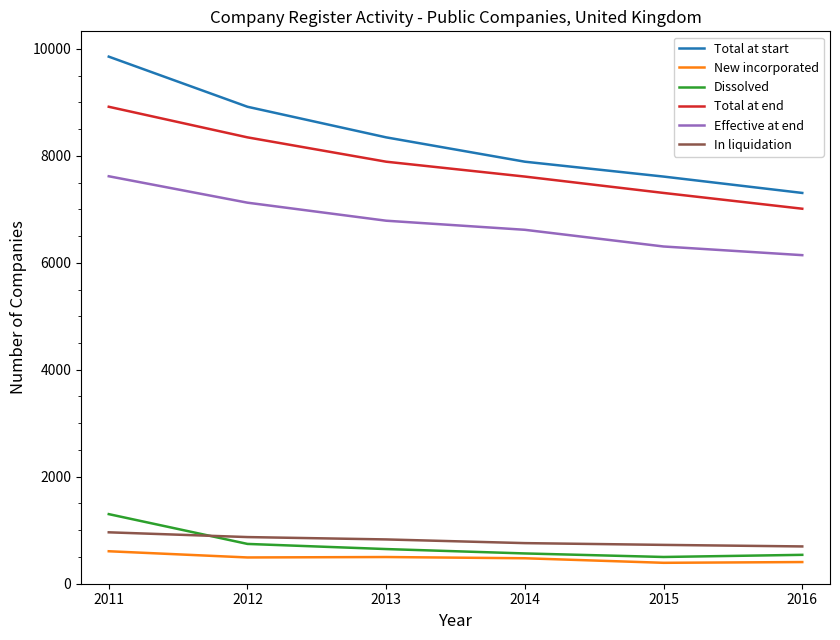

How many values in the Total at end series are below 7889?

3